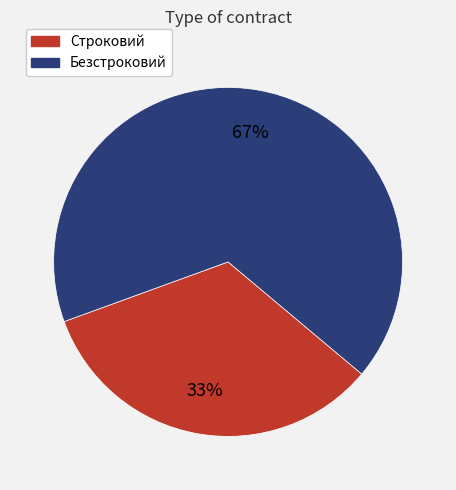

Which has a higher value, Строковий or Безстроковий?

Безстроковий